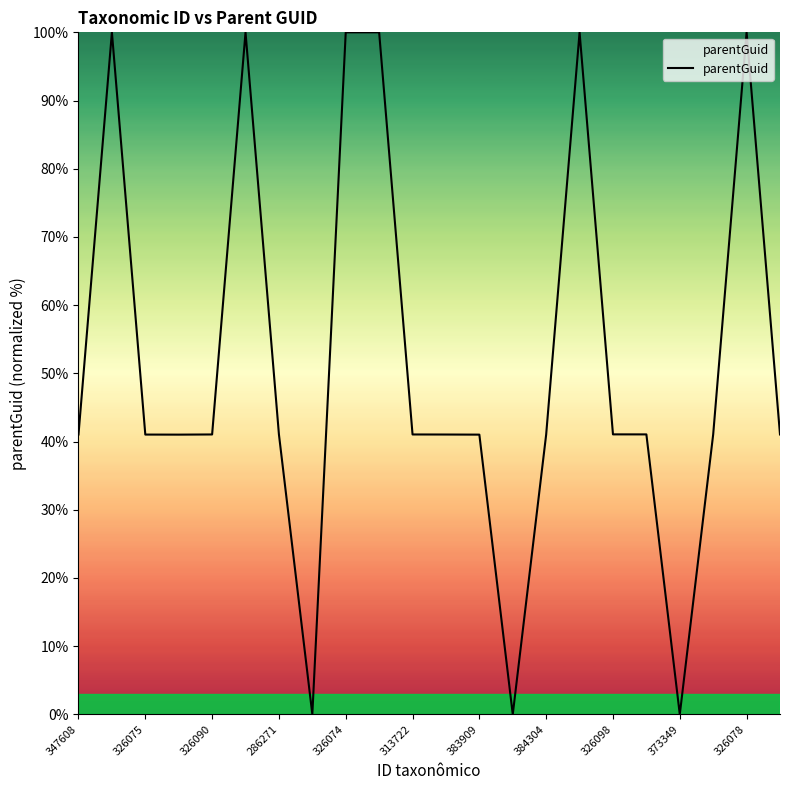

How many lines are shown in the chart?

1